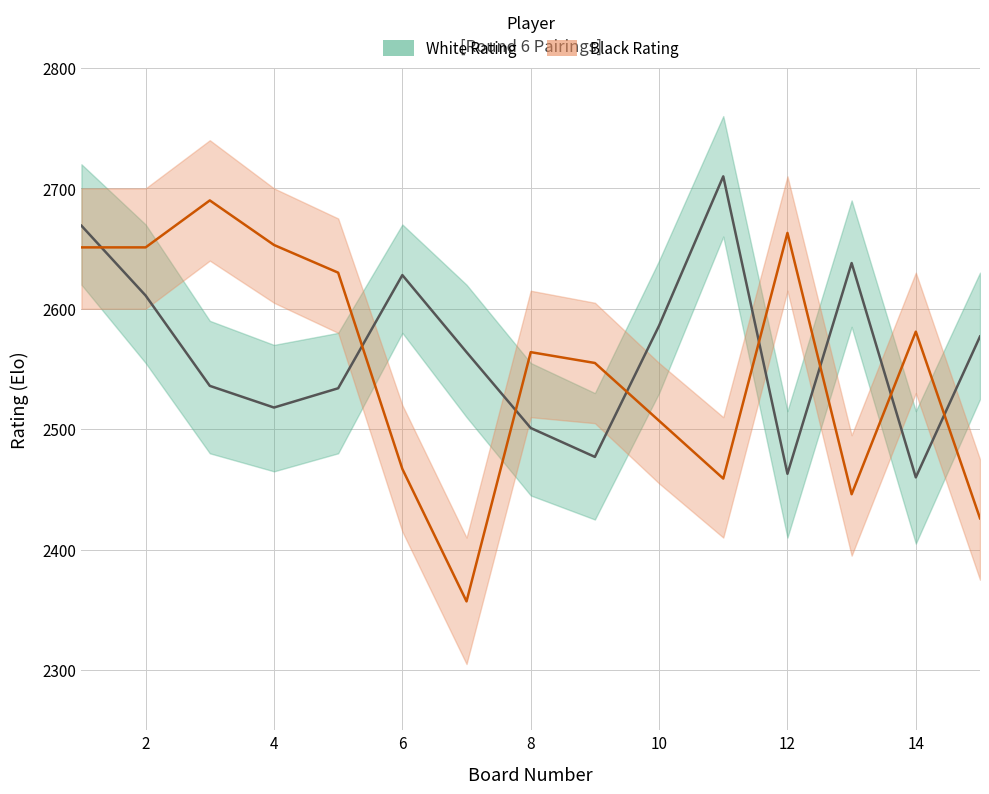

What is the value of the Black Rating point at the 12th from the left?

2663